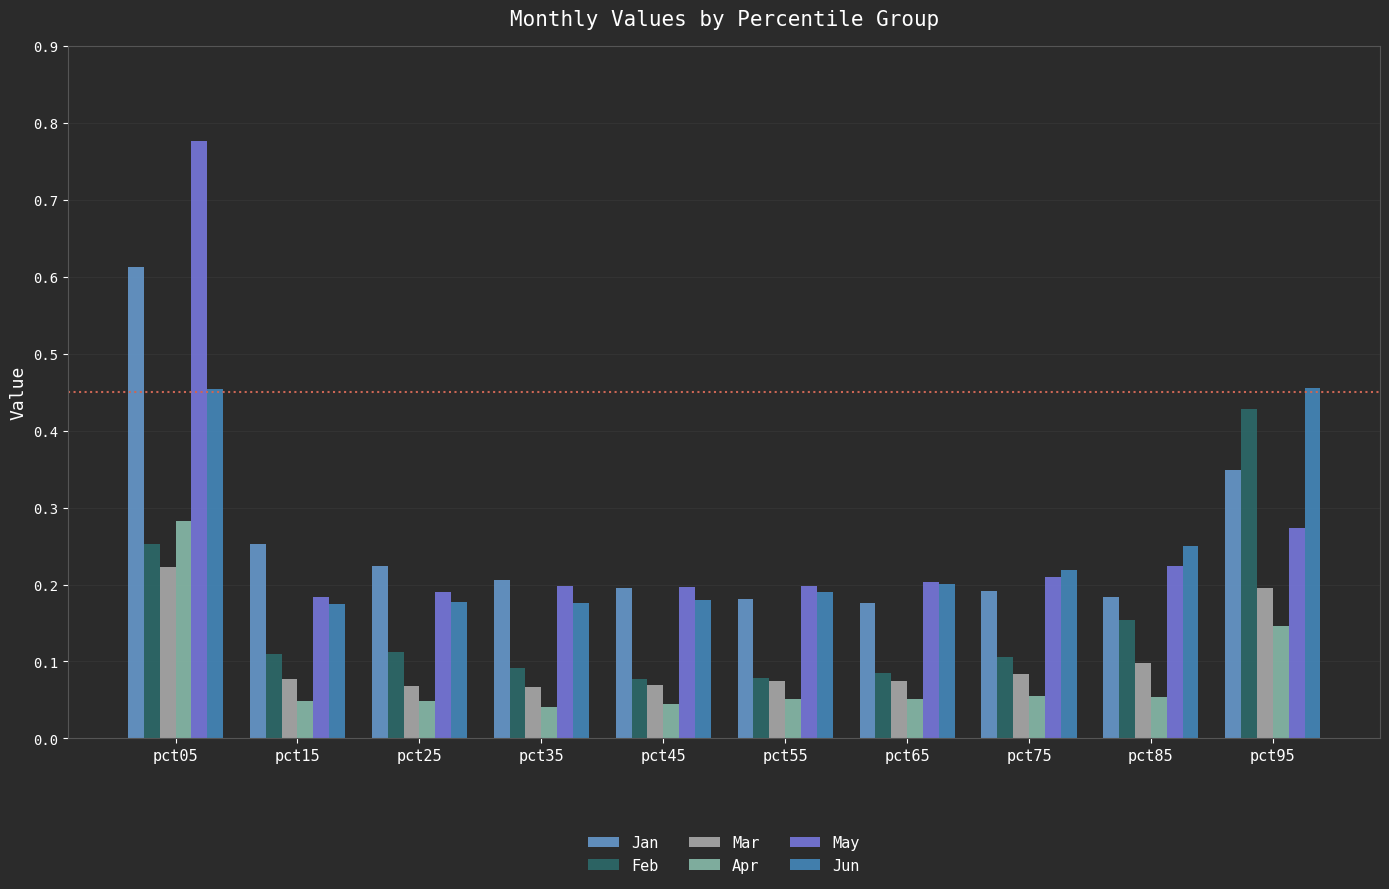

True or false: Jan has a value of 0.3 at pct95.

True